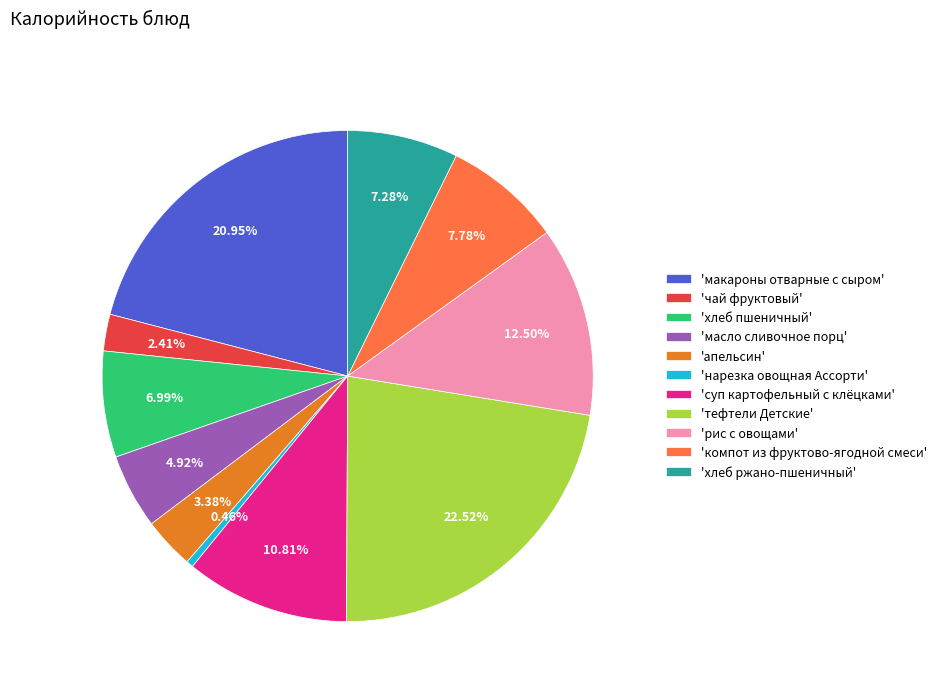

Do 'суп картофельный с клёцками' and 'тефтели Детские' together represent more than half of the pie?

No